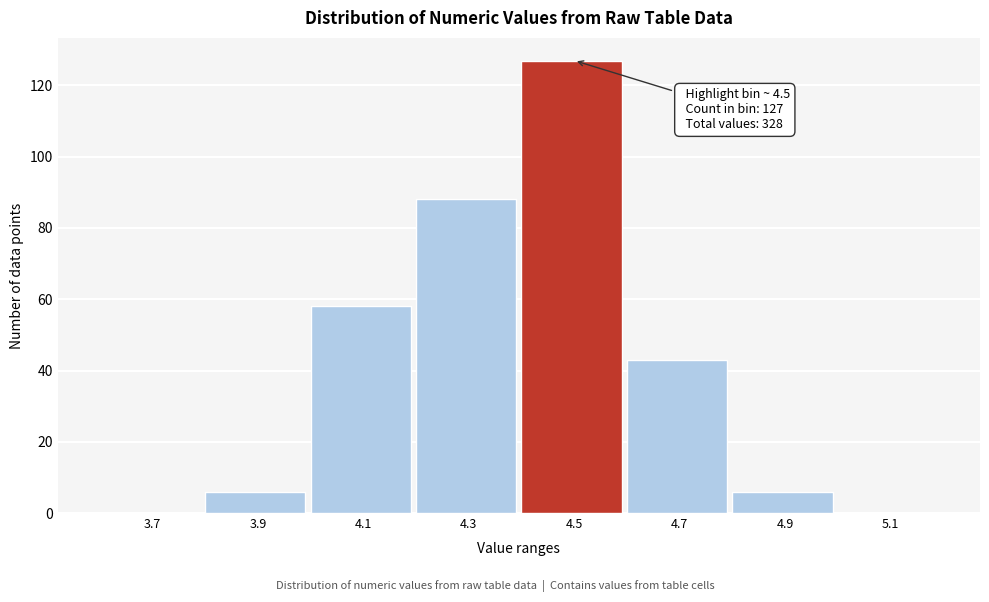

Reading left to right, list all the values displayed in this chart.

3.7=0	3.9=6	4.1=58	4.3=88	4.5=127	4.7=43	4.9=6	5.1=0